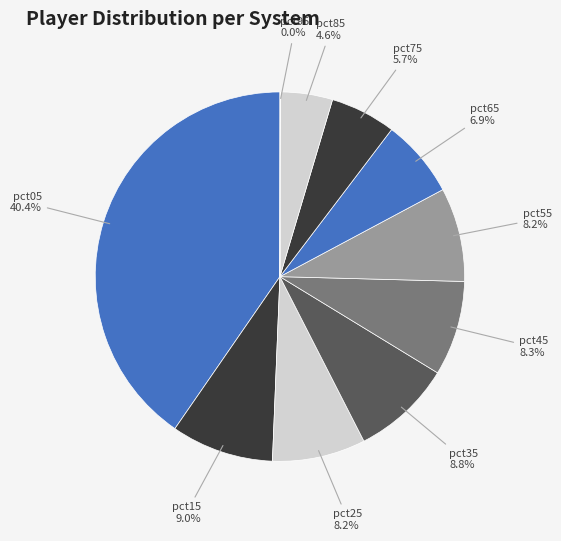

To the nearest percent, what is the difference between the pct05 and pct45 slice percentages?

32%